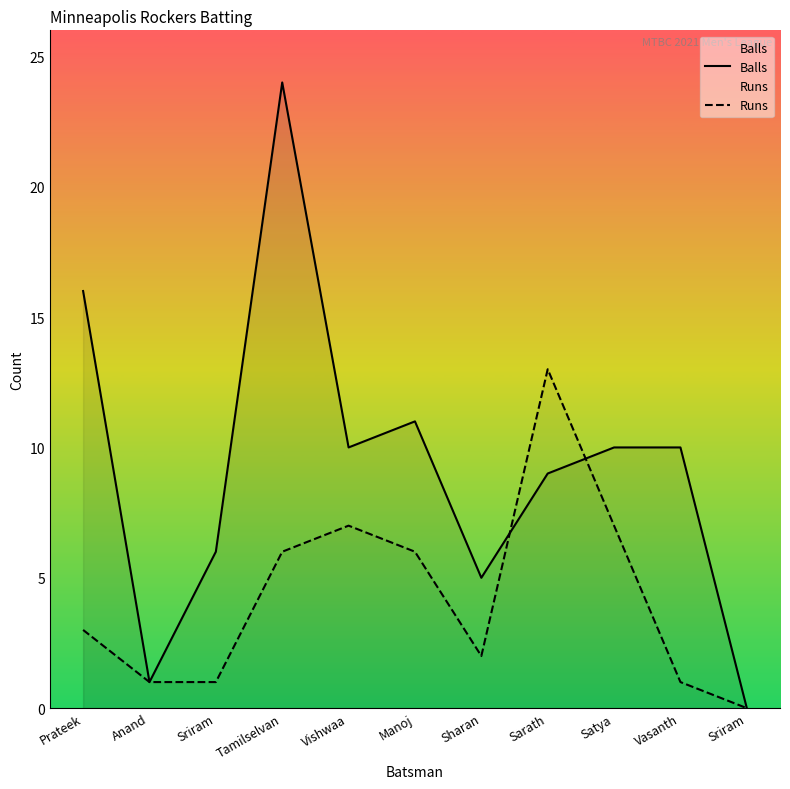

What is the label of the 1st point from the right?

Sriram